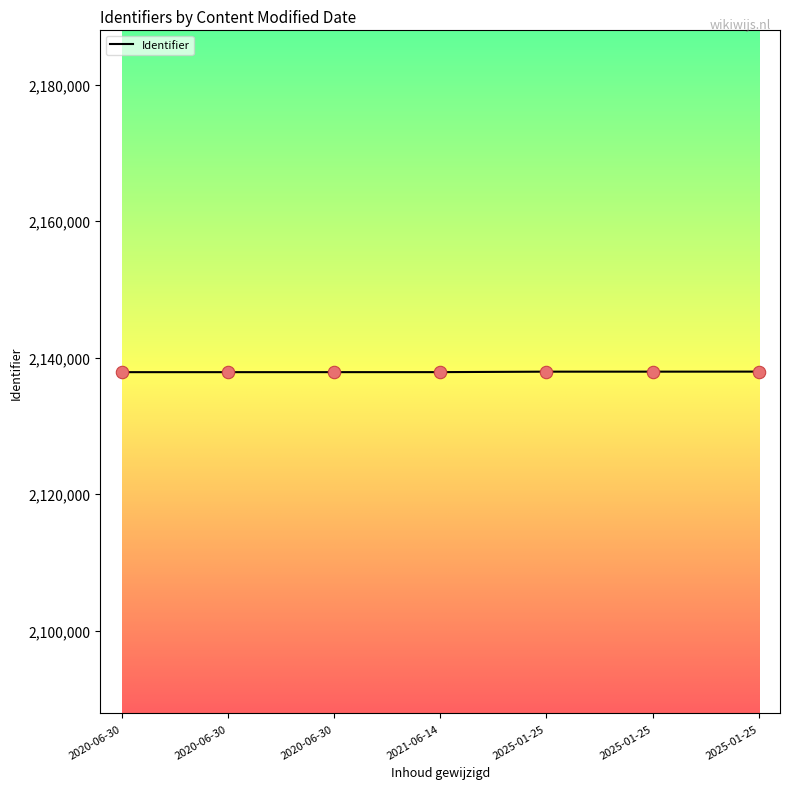

Between 2025-01-25 and 2020-06-30, which is larger?

2025-01-25